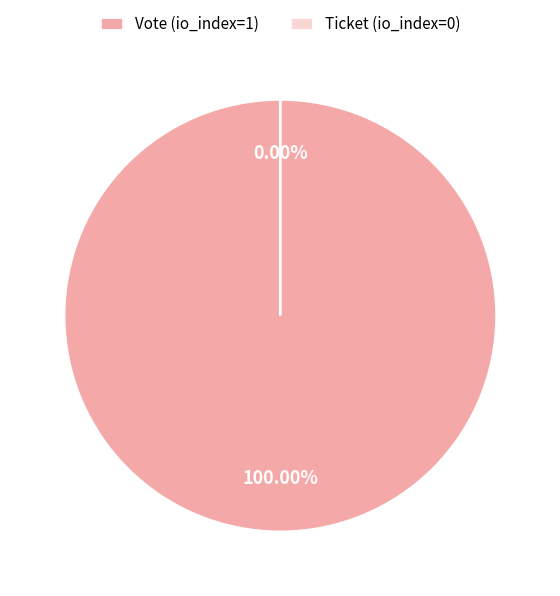

Is there any slice that represents more than half of the pie?

Yes